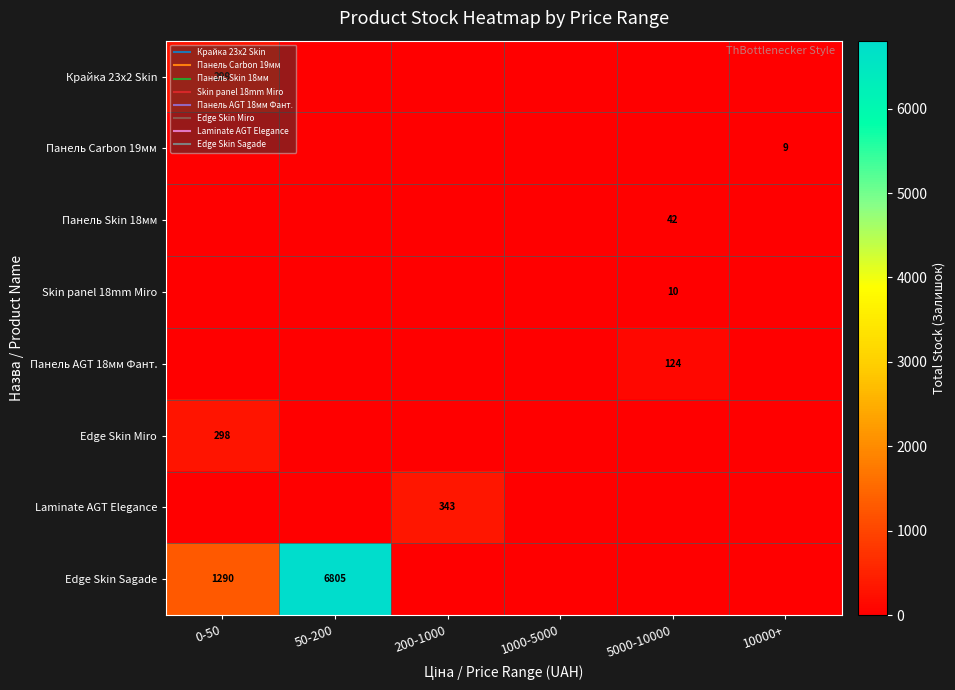

What is the average value of the Edge Skin Sagade series?

1349